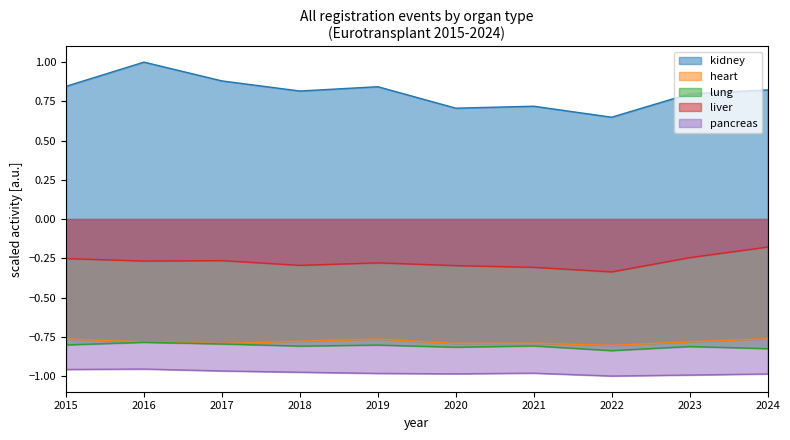

True or false: lung and liver intersect in this chart.

False